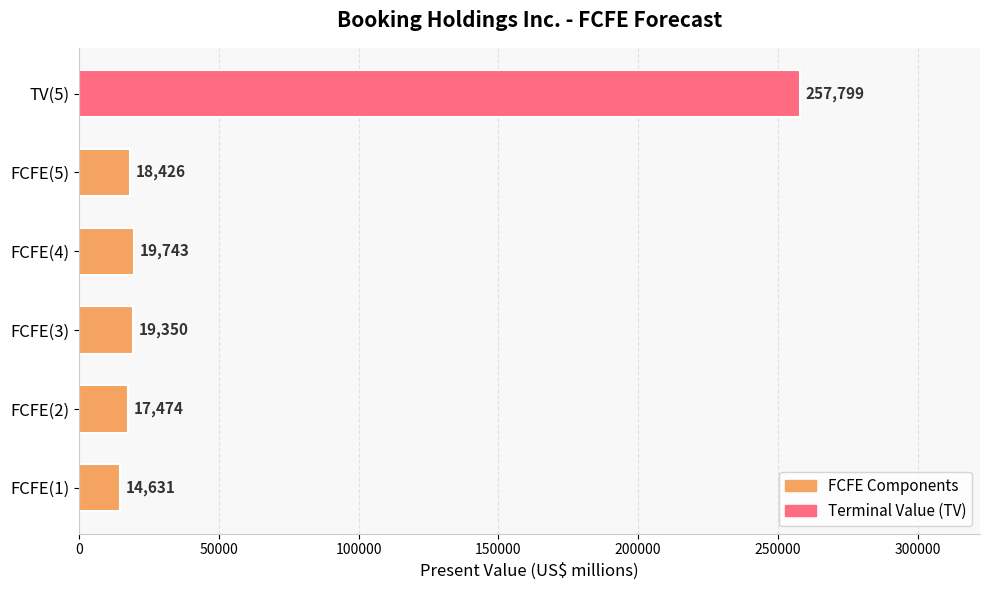

List the labels in order of value, largest first.

TV(5), FCFE(4), FCFE(3), FCFE(5), FCFE(2), FCFE(1)